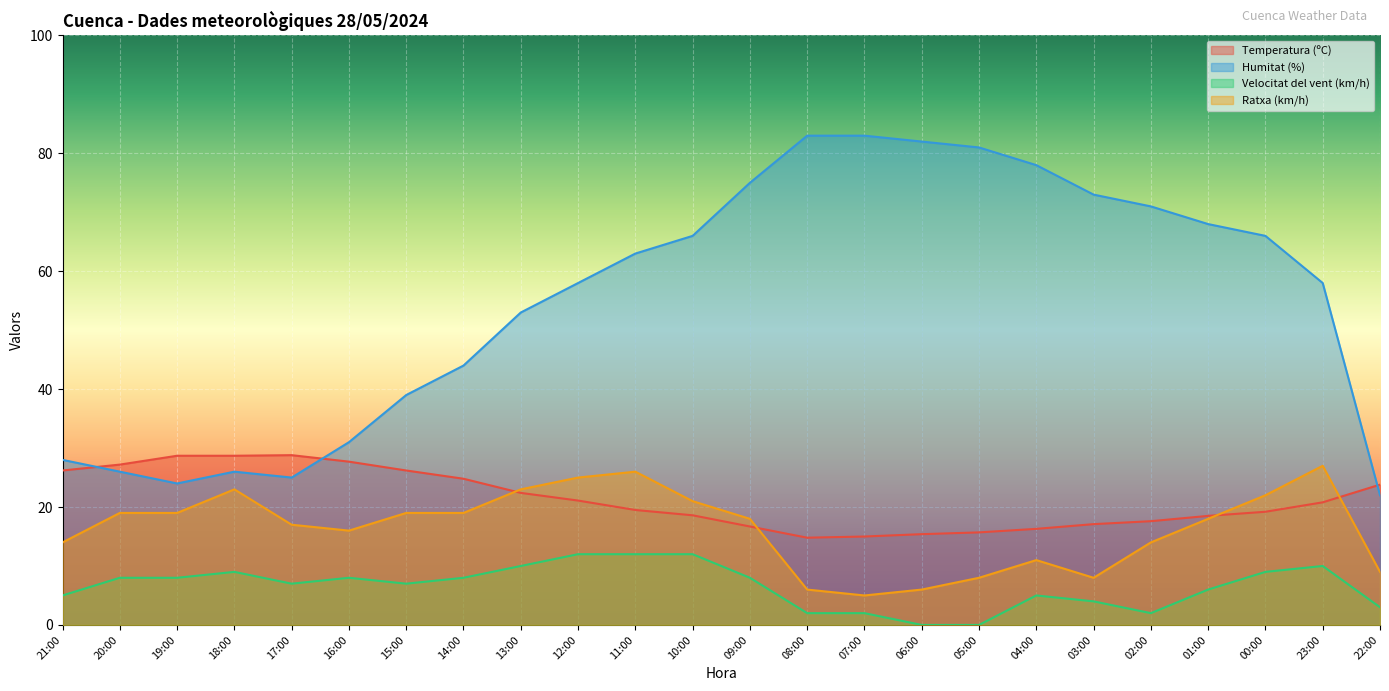

True or false: Velocitat del vent (km/h) and Temperatura (ºC) cross at least once.

False